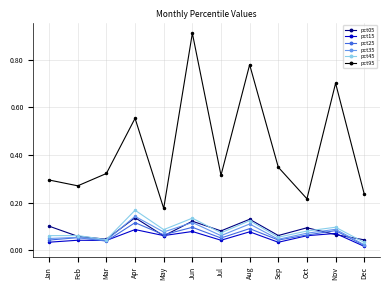

At which category does pct95 reach its first local peak?

Apr